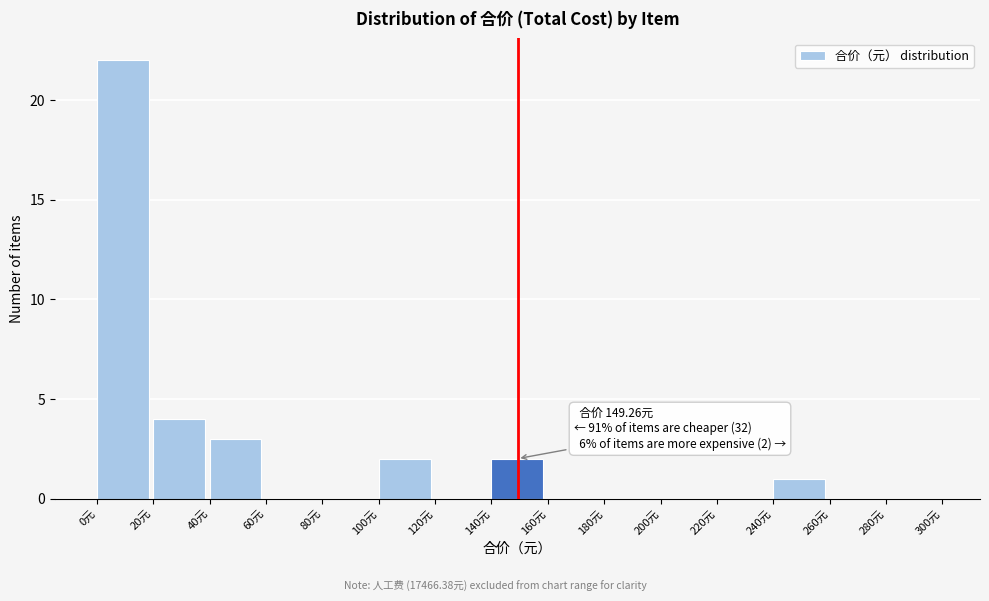

Over which range of the x-axis is the bar tallest?

0 to 20